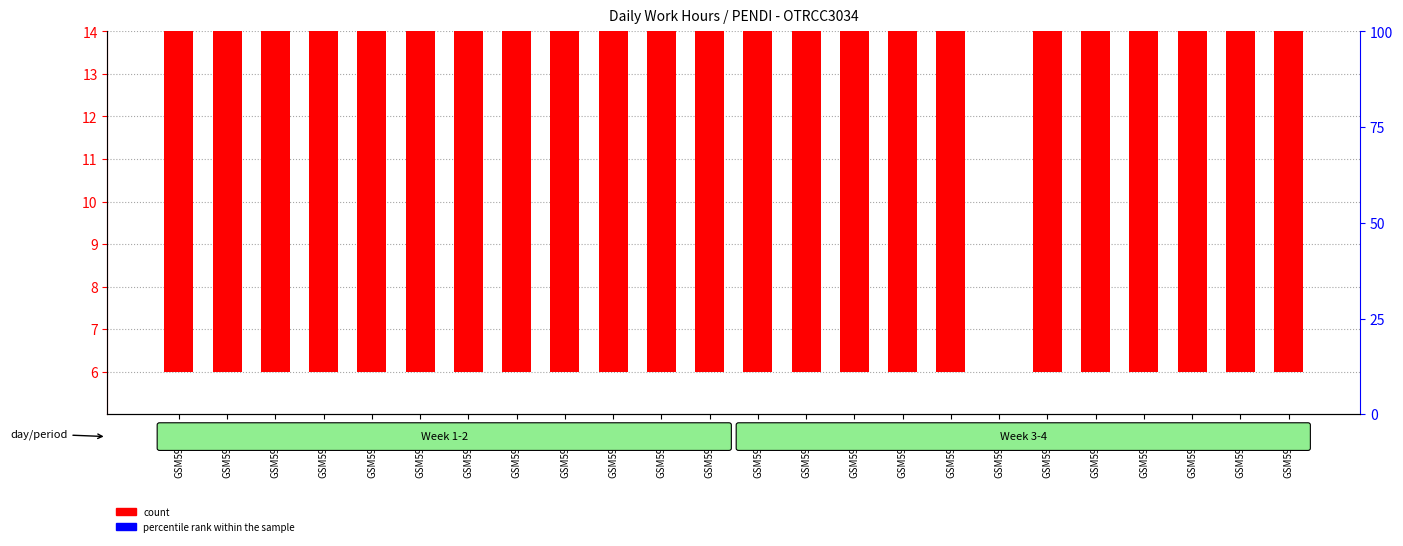

At which category is the sum across all series the highest?

GSM592127